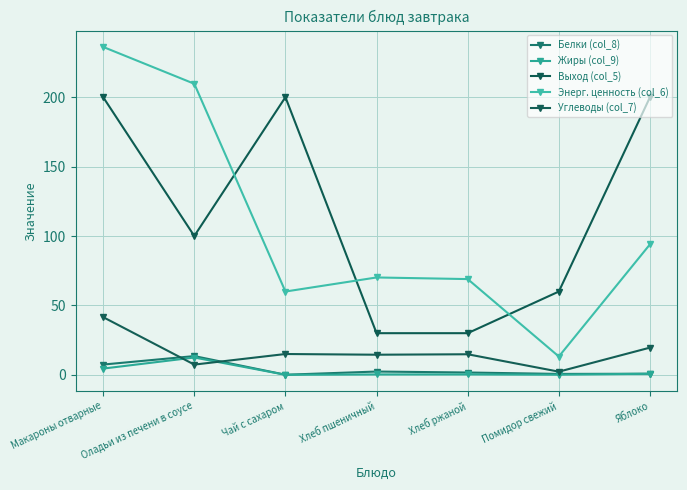

How many distinct data groups are displayed?

5